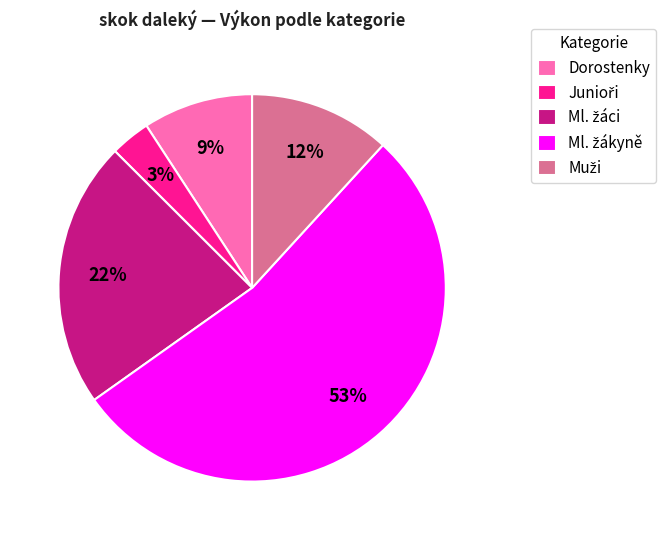

Is it true that Dorostenky is 1% of the pie?

False